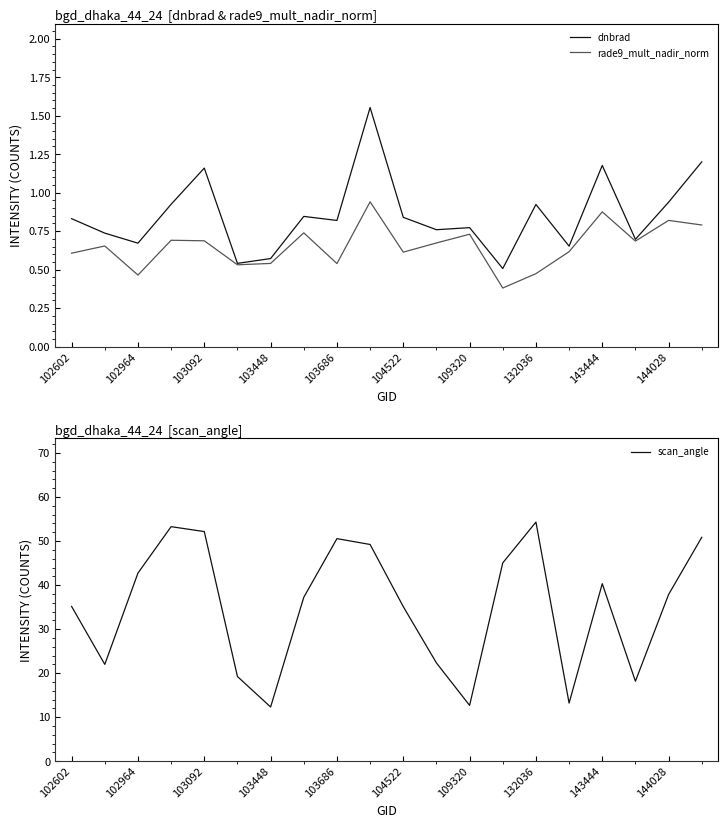

True or false: rade9_mult_nadir_norm has a value of 0.6 at 102964.

False